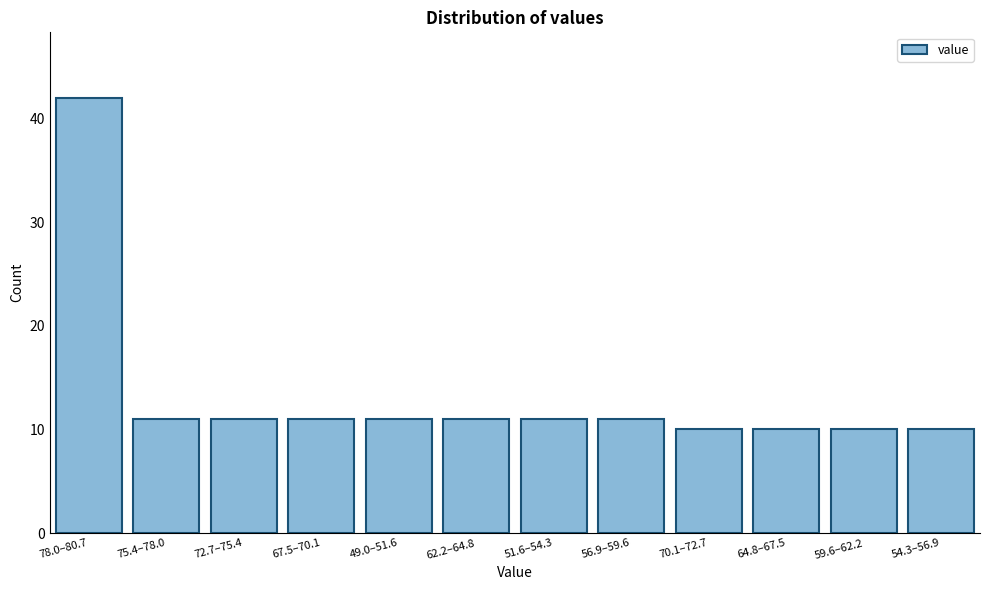

Reading left to right, transcribe all the data shown in this chart.

78.0–80.7=42	75.4–78.0=11	72.7–75.4=11	67.5–70.1=11	49.0–51.6=11	62.2–64.8=11	51.6–54.3=11	56.9–59.6=11	70.1–72.7=10	64.8–67.5=10	59.6–62.2=10	54.3–56.9=10